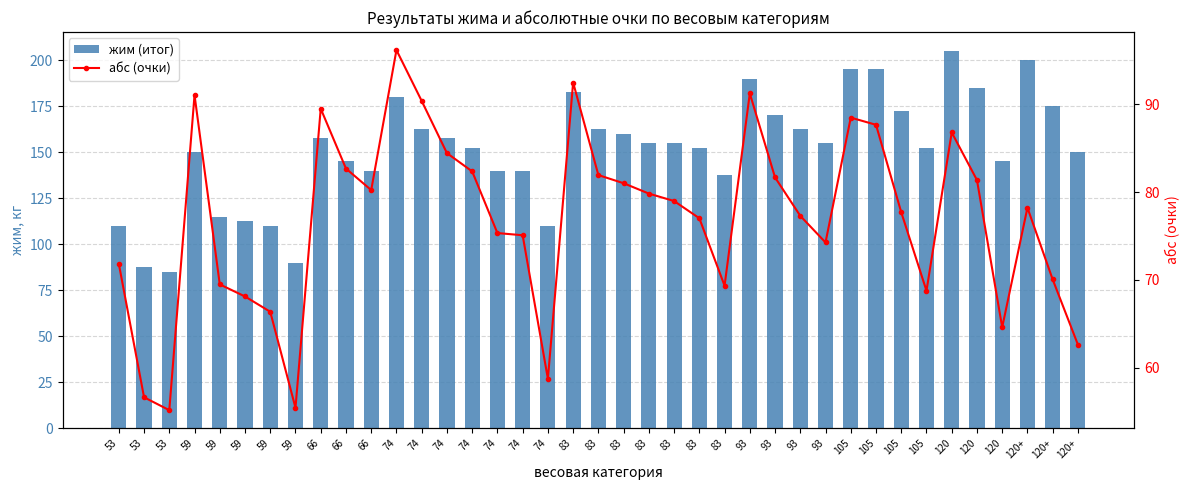

Are the bars horizontal?

No